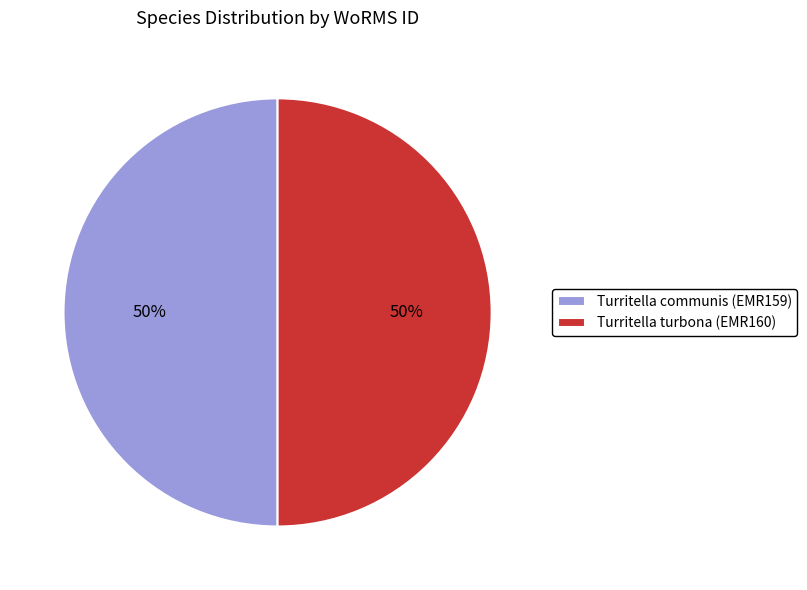

To the nearest percent, what is the combined percentage of Turritella communis (EMR159) and Turritella turbona (EMR160)?

100%